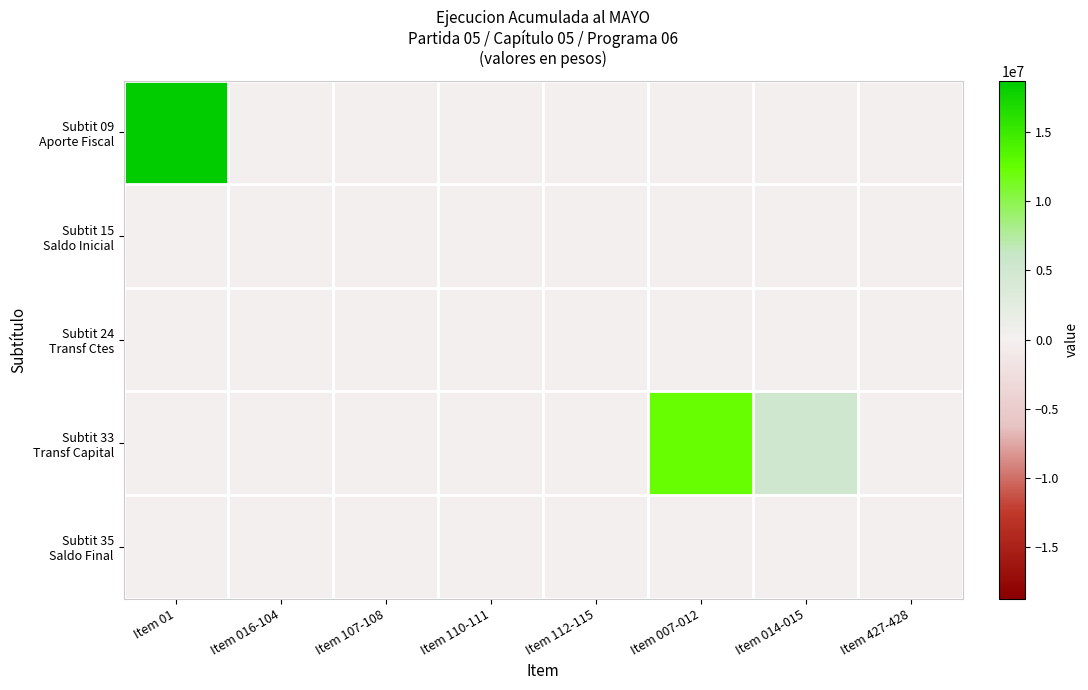

Count the number of data series in this chart.

5